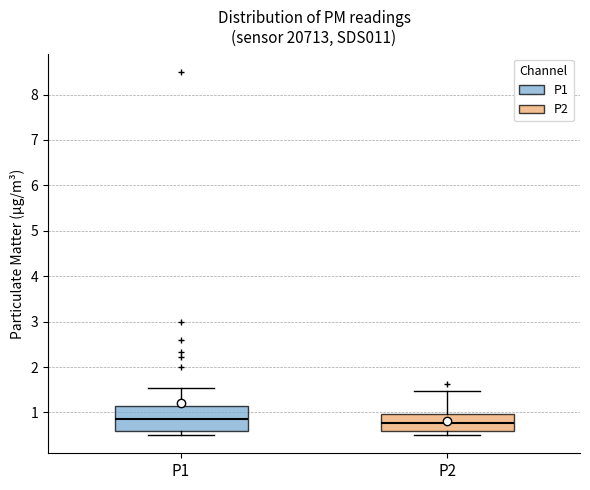

Where does the median line of the box for P1 sit on the y-axis? The values are not printed on the chart, so give them approximately, as read against the axis.

0.9